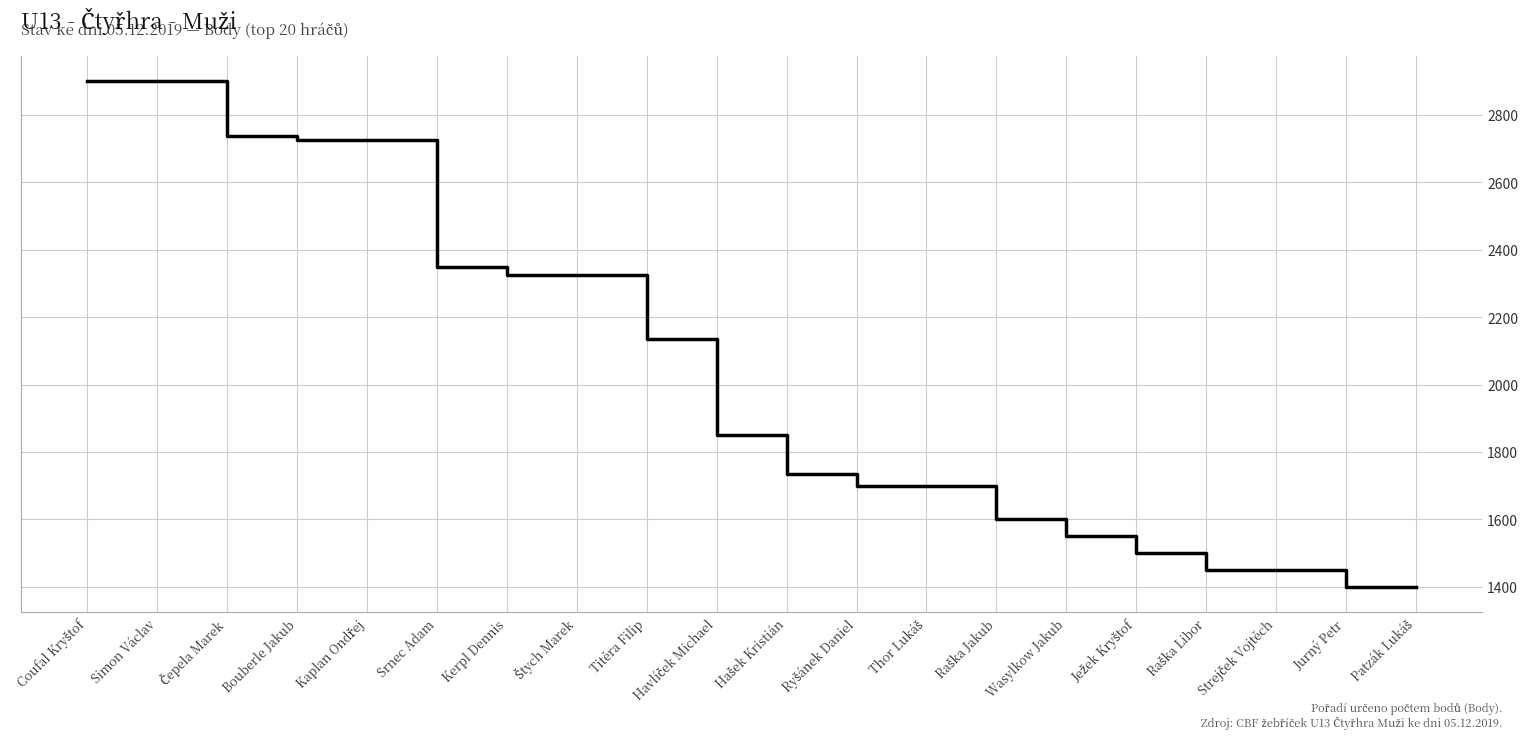

The chart shows a value of 2724 at Bouberle Jakub. True or false?

True